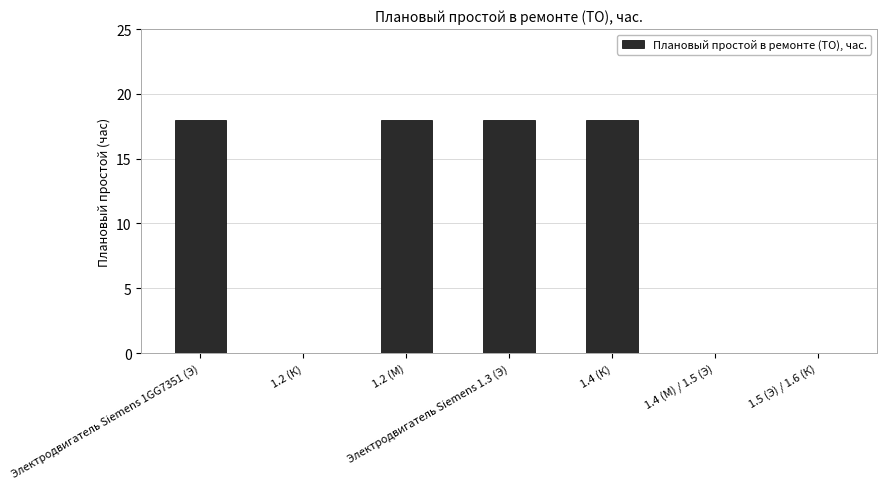

How many series are shown in this chart?

1